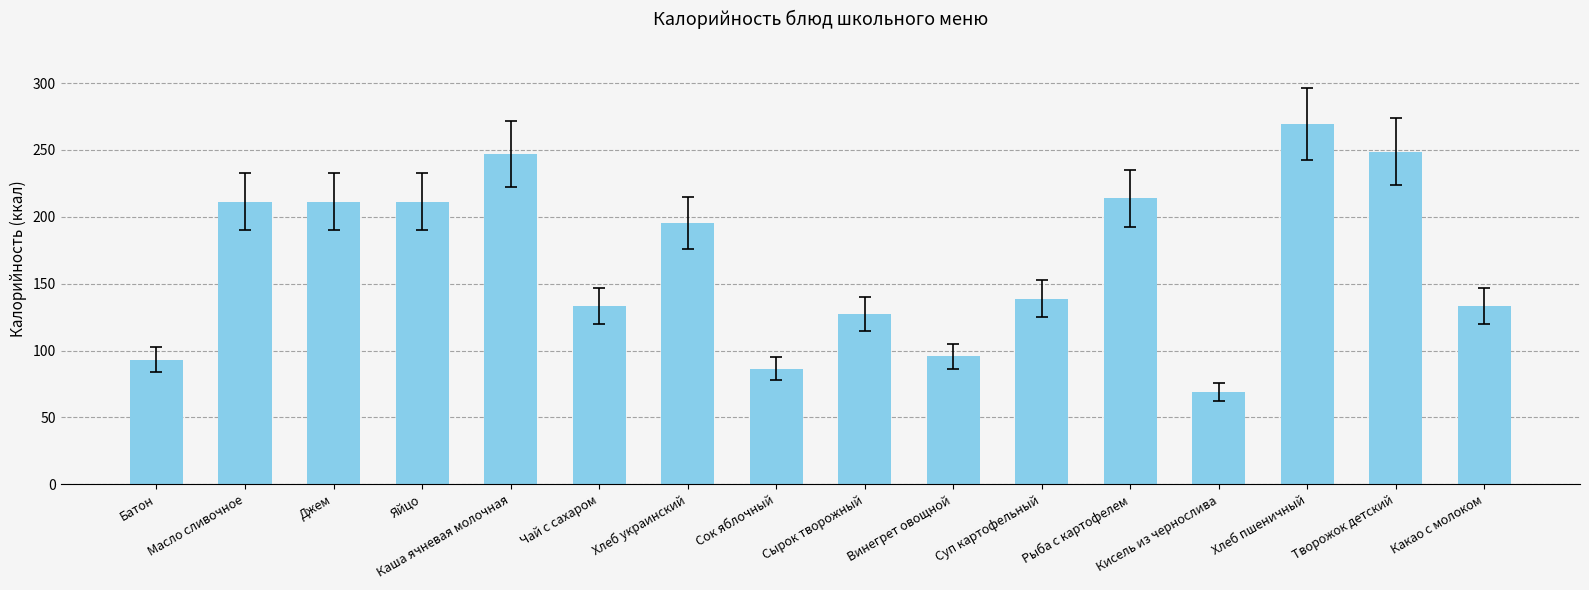

Which has a higher value, Сырок творожный or Хлеб пшеничный?

Хлеб пшеничный